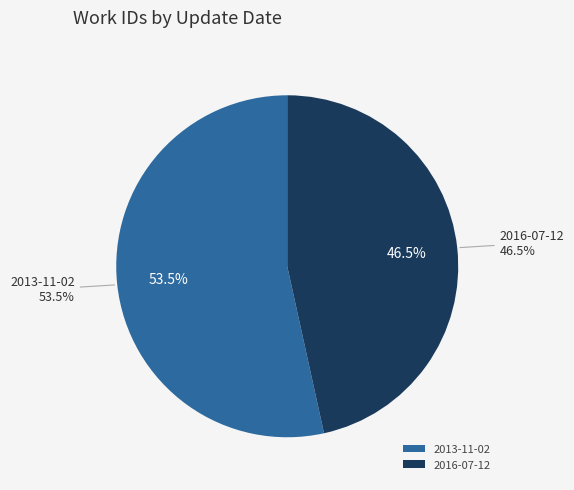

What percentage is NOT represented by 2013-11-02?

46.5%